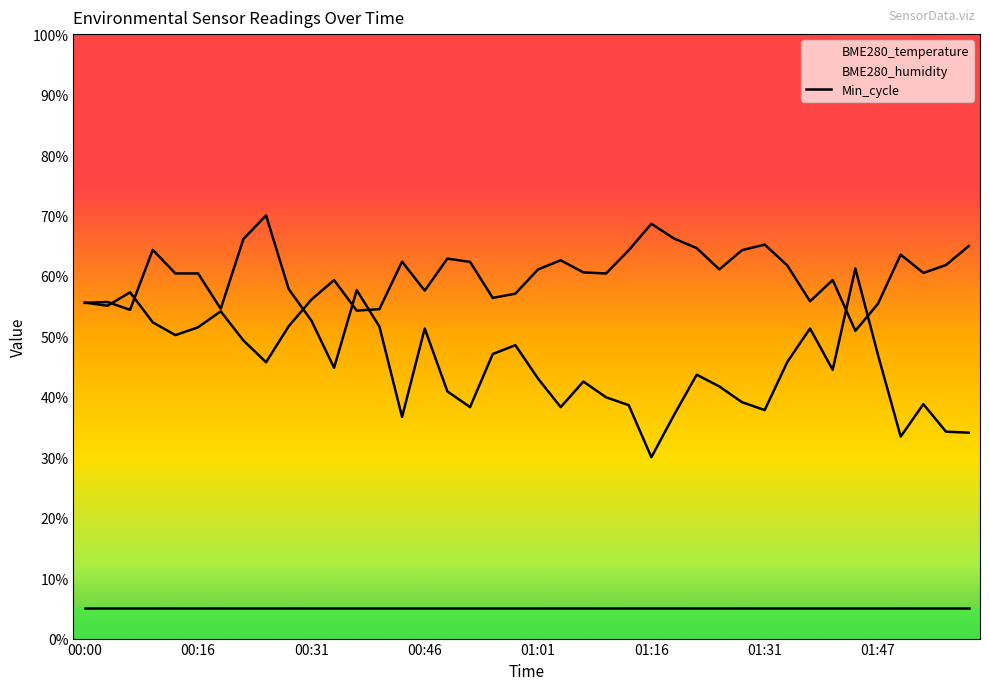

What is the greatest value displayed?

70.0